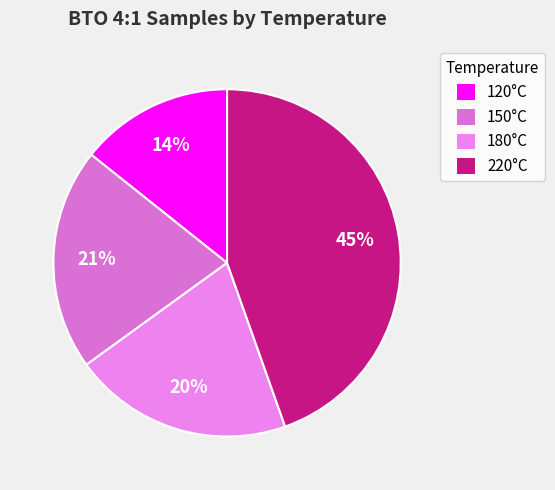

Does any single category account for the majority?

No